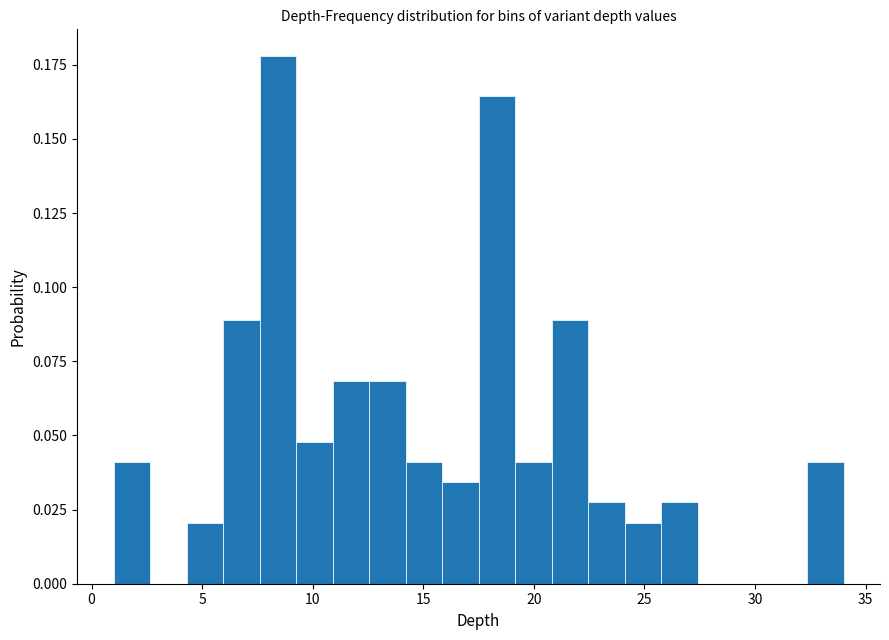

Around what value on the x-axis is the tallest bar? Give the approximate position of its centre, as read against the axis.

8.5